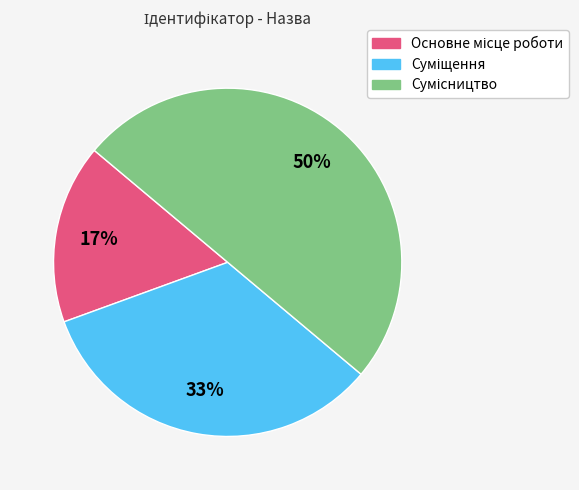

To the nearest percent, what is the average slice percentage?

33%